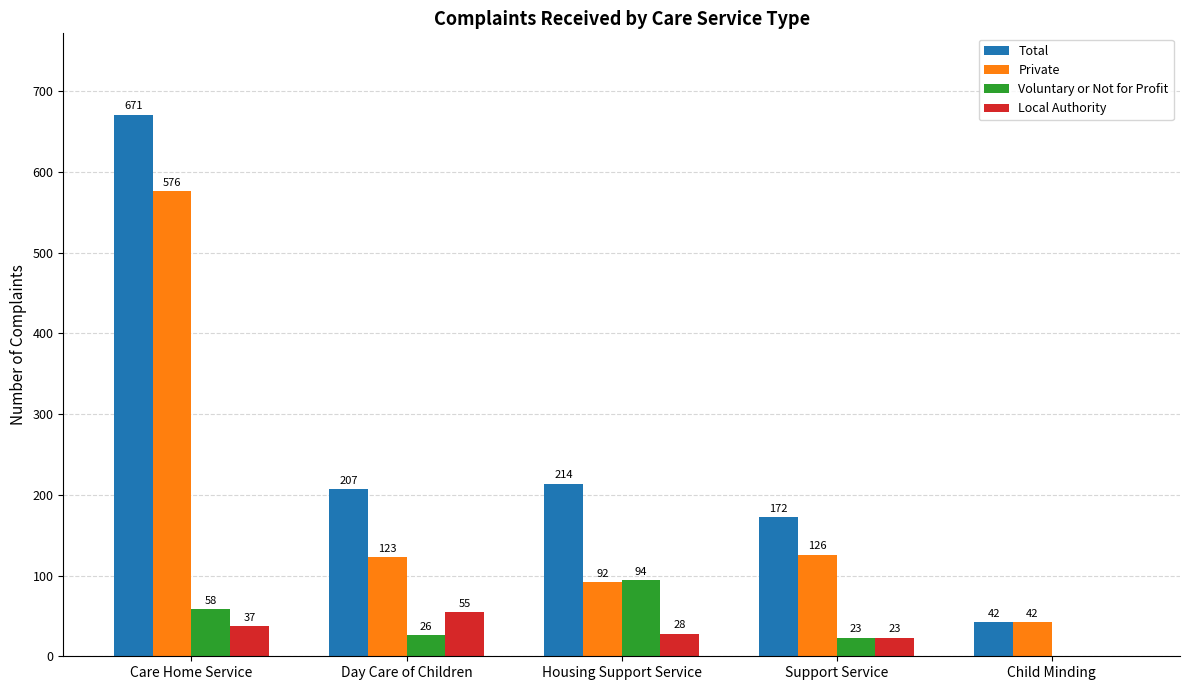

Is it true that Private equals 223 at Support Service?

False